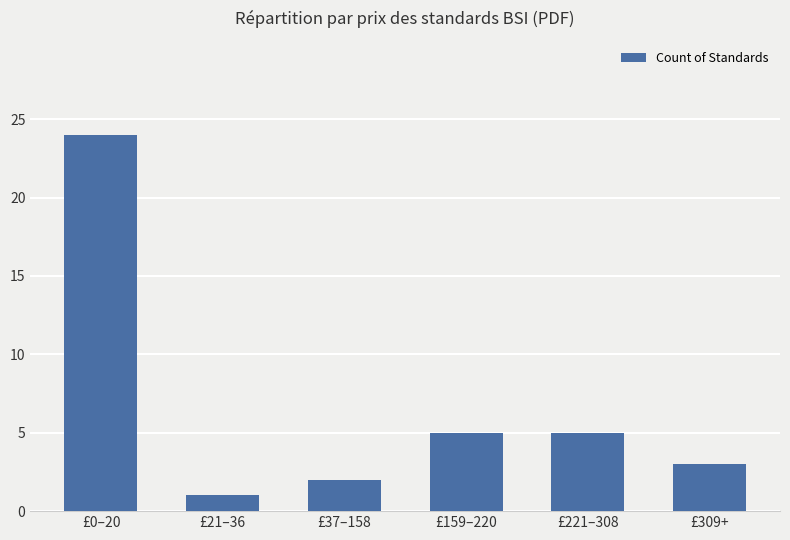

How many bars are there in total?

6